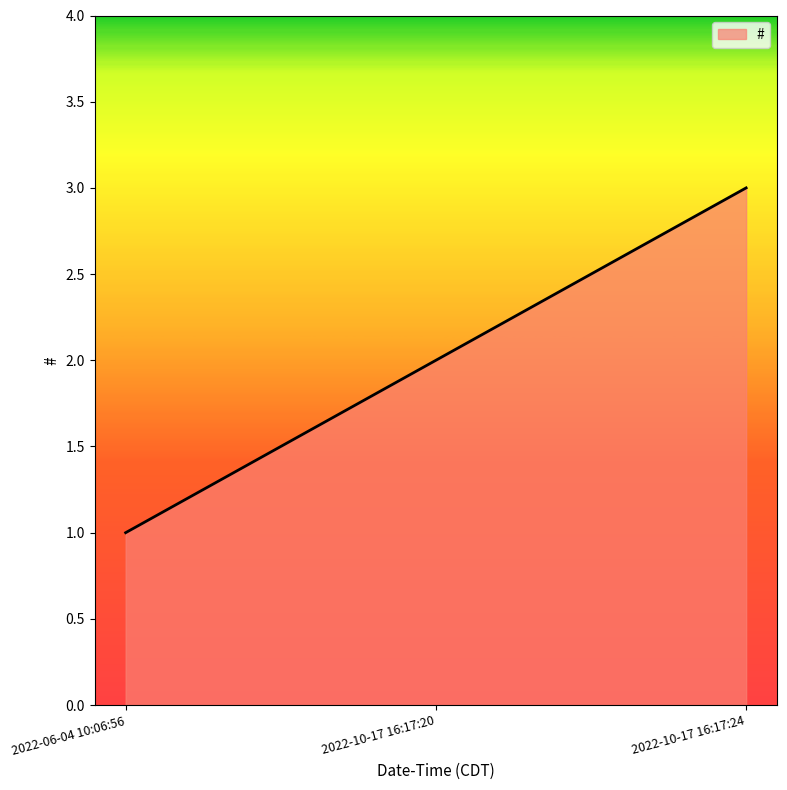

Reading left to right, what are all the values shown in this chart?

2022-06-04 10:06:56=1	2022-10-17 16:17:20=2	2022-10-17 16:17:24=3